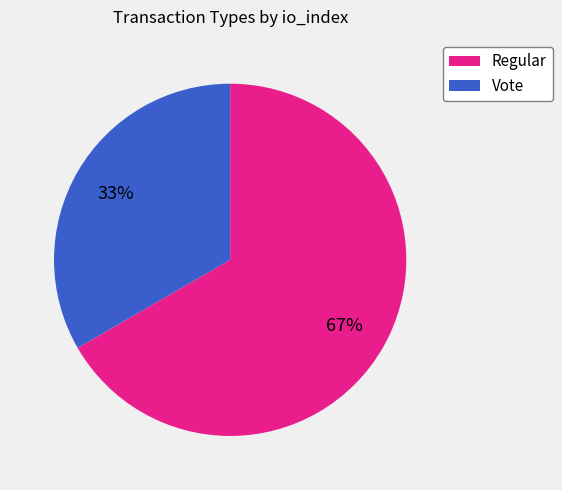

How many slices are in this pie chart?

2